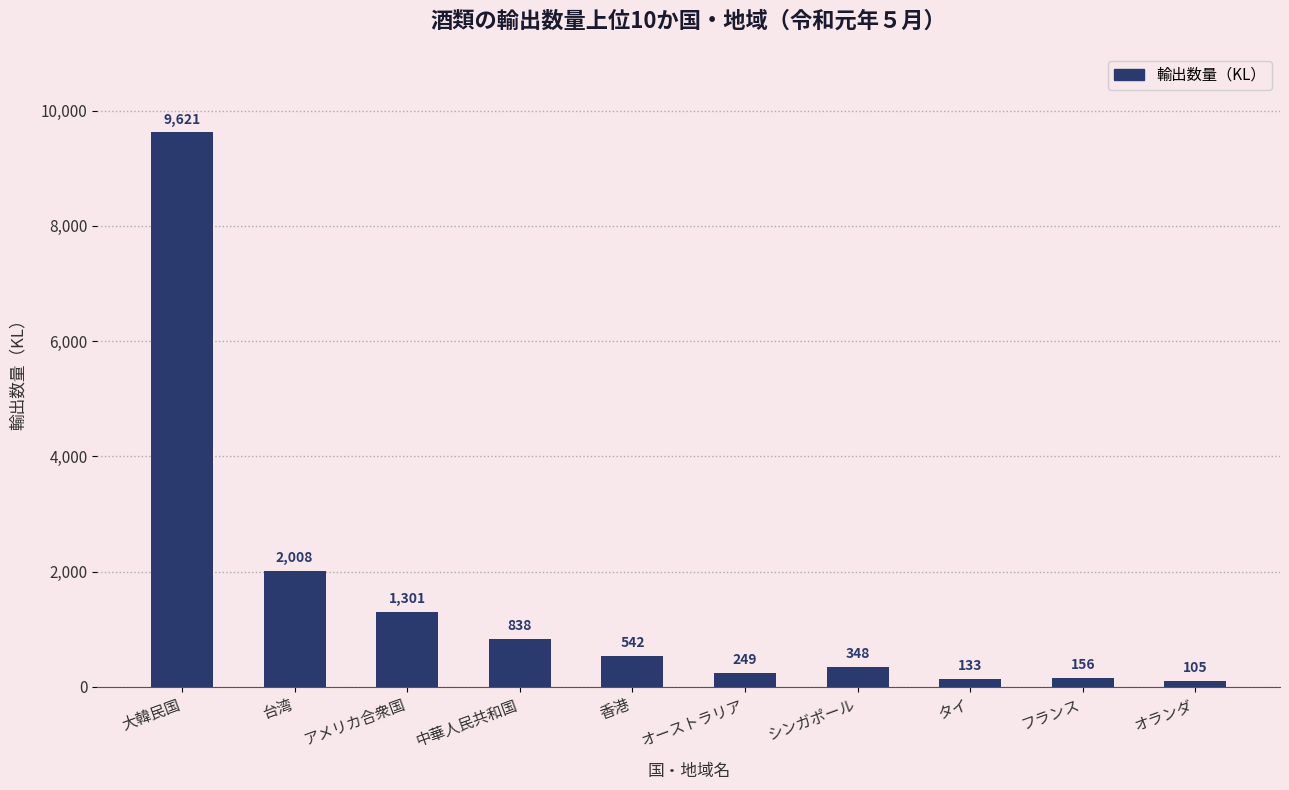

What is the difference between the second highest and second lowest values?

1875.3